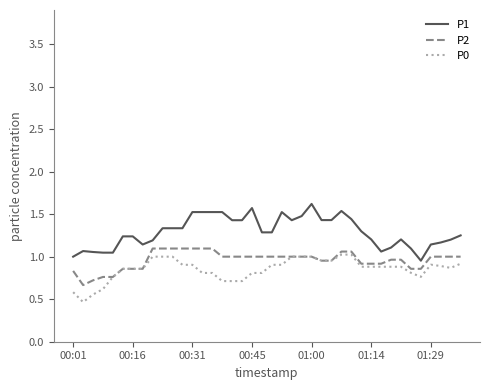

List the series in order of their overall mean, highest first.

P1, P2, P0